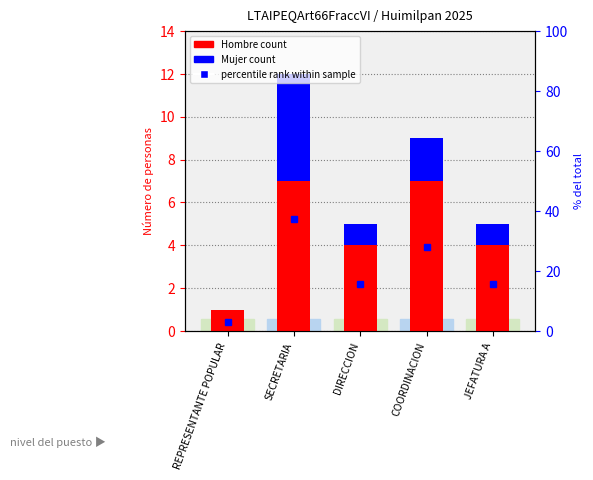

Is it true that Hombre count equals 7 at COORDINACION?

True